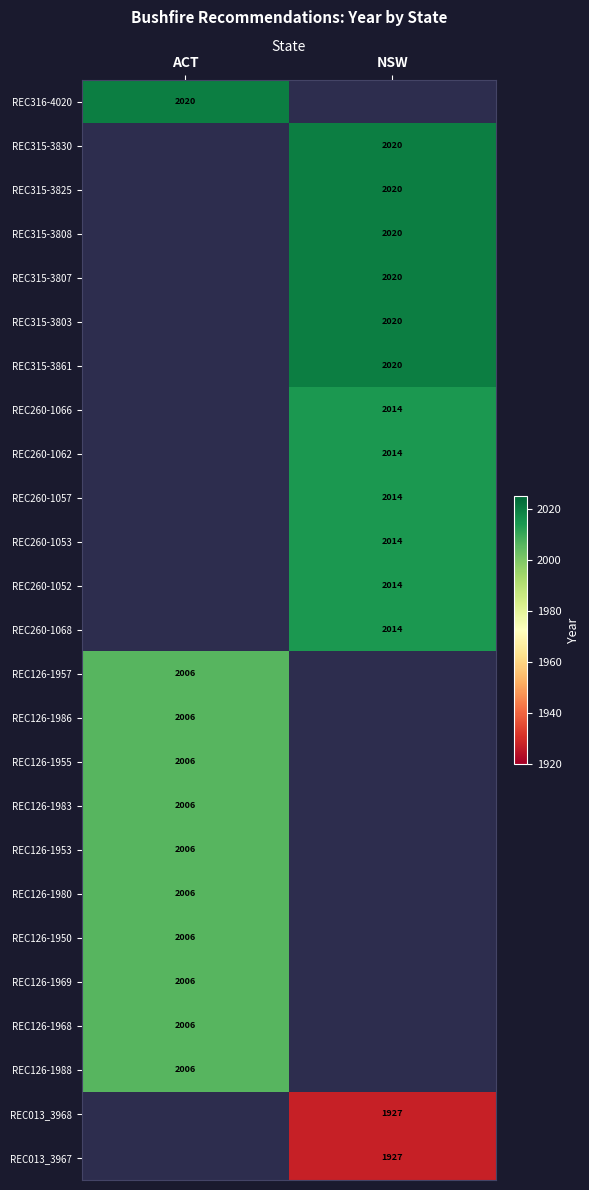

True or false: REC126-1968 has a value of 2673 at ACT.

False